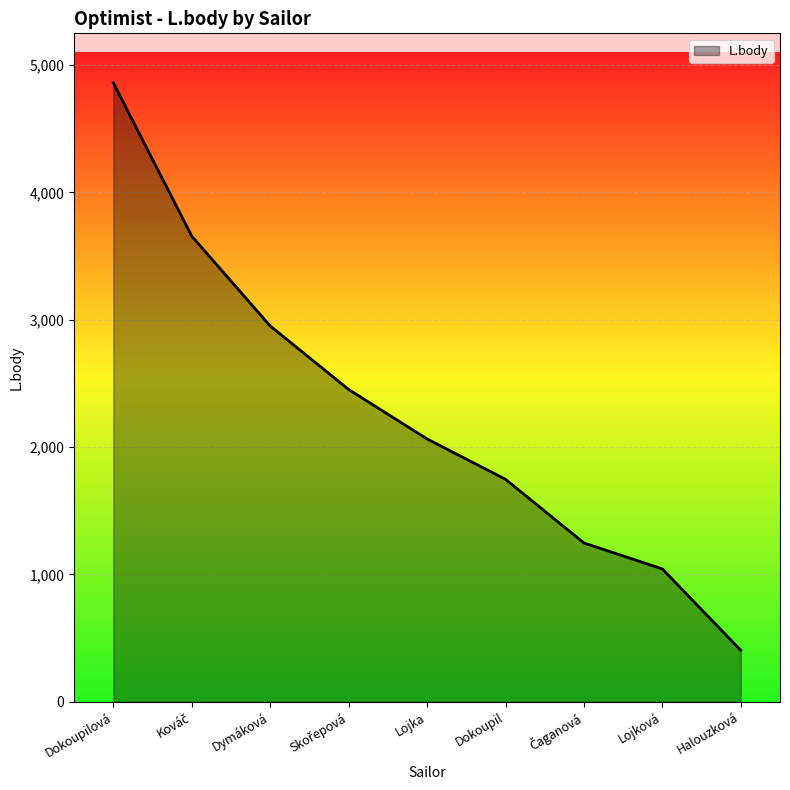

What is the minimum value shown in the chart?

404